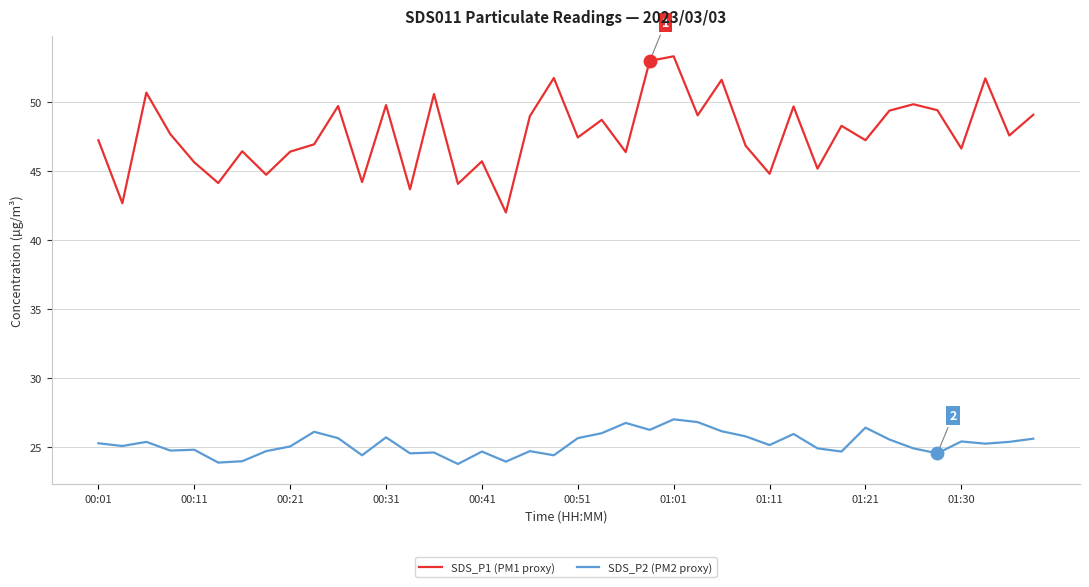

At how many categories does at least one series exceed 27?

40